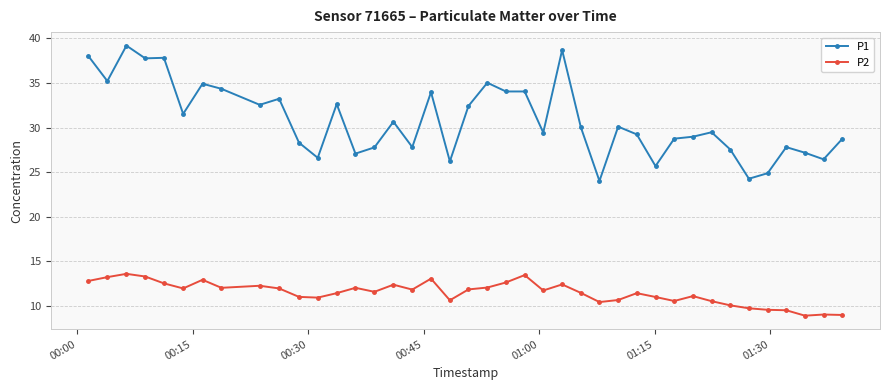

What is the value of the P1 point at the 37th from the left?

27.8